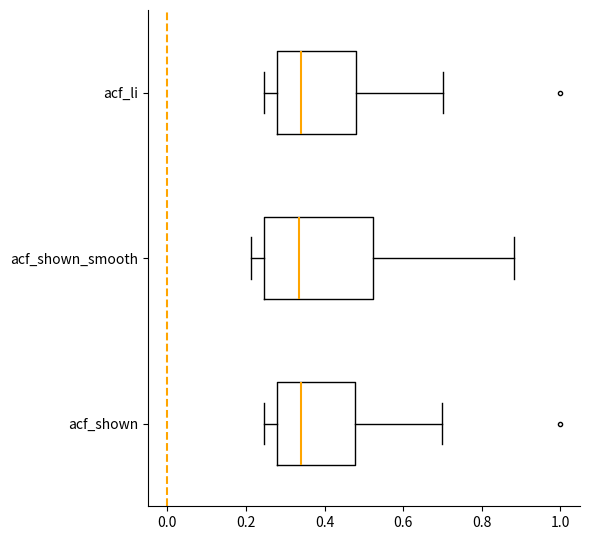

Comparing the boxes themselves (not the whiskers), which one is the widest?

acf_shown_smooth